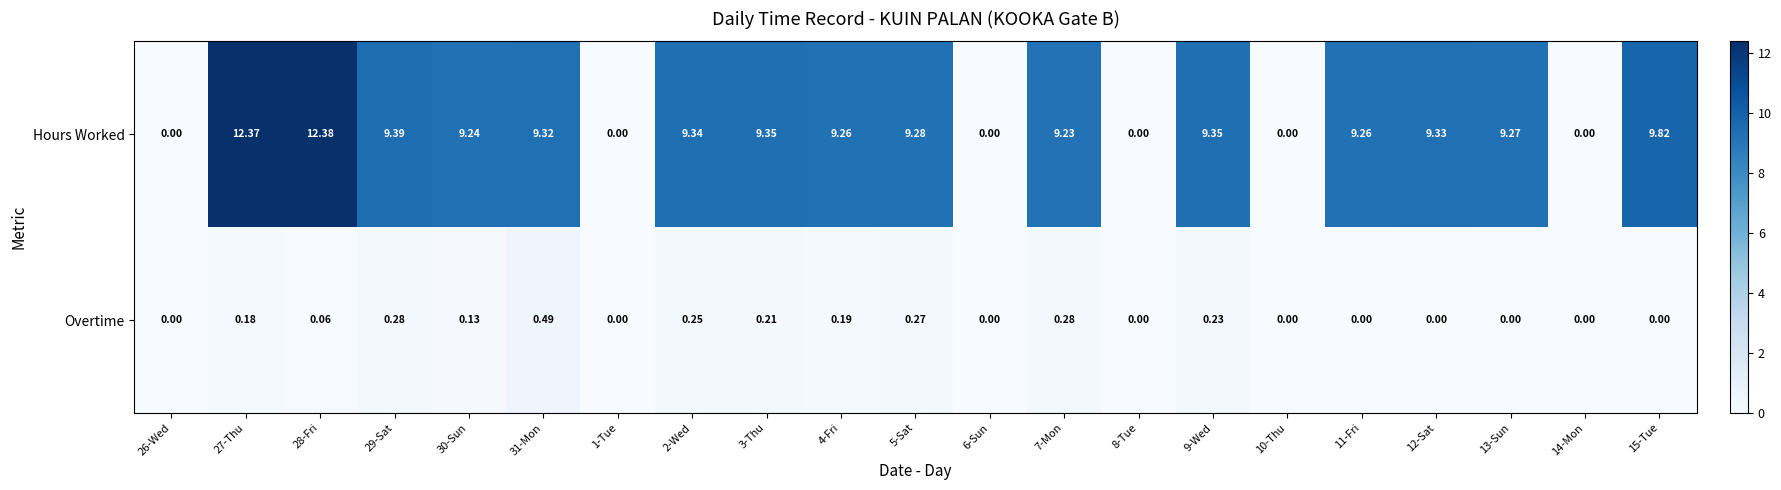

Between 29-Sat and 10-Thu, which series saw the biggest shift?

Hours Worked